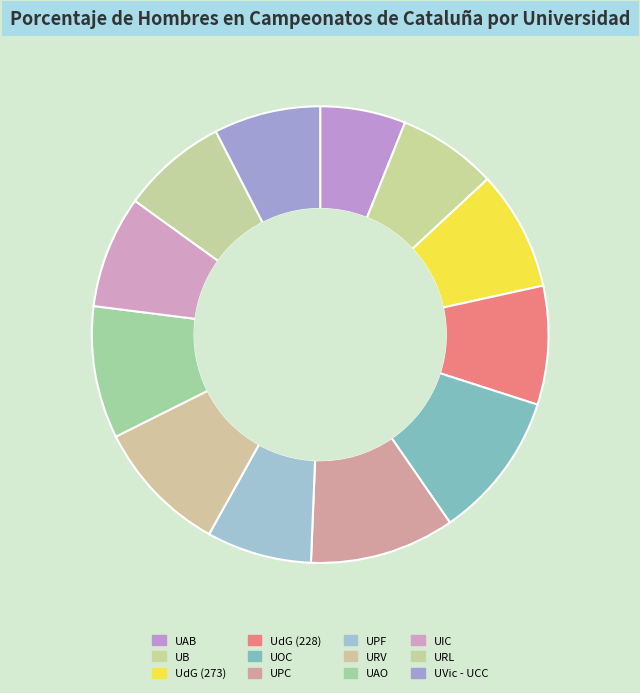

True or false: URL accounts for 7% of the total.

True